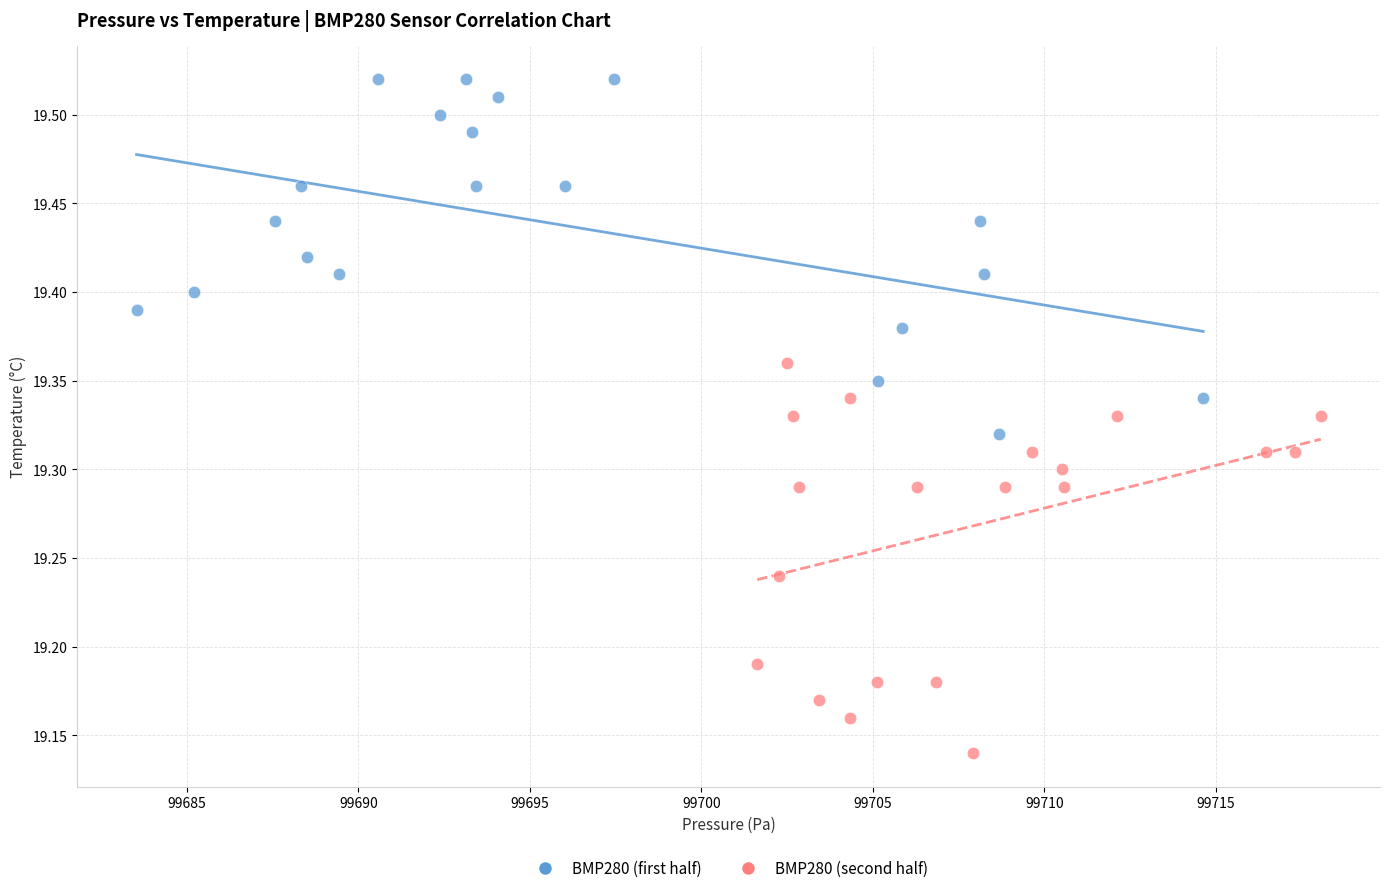

Which series contains the lowest Y value?

BMP280 (second half)